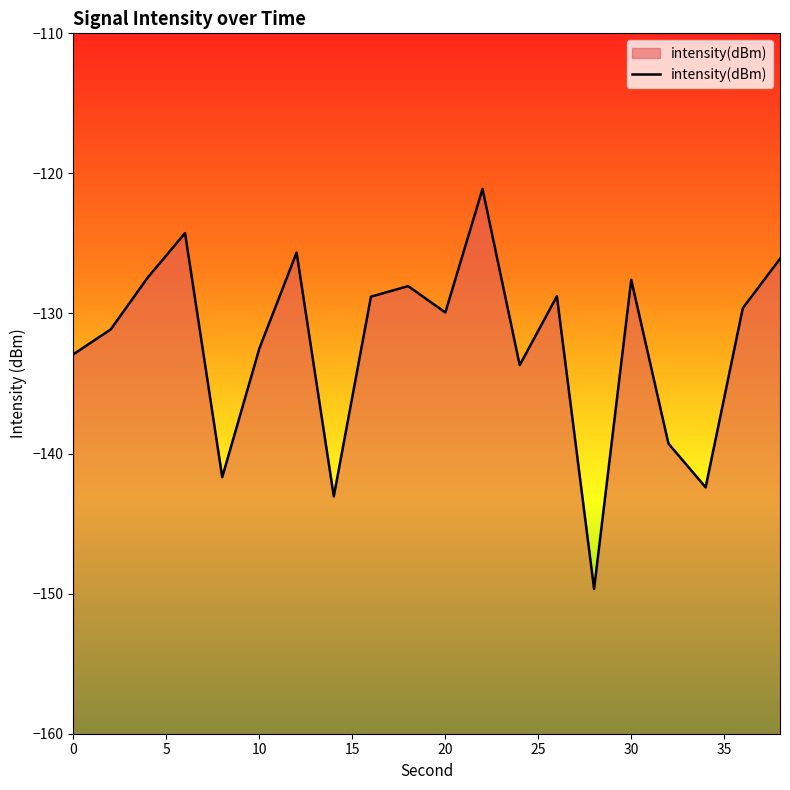

The value at 10 is -132.5. True or false?

True